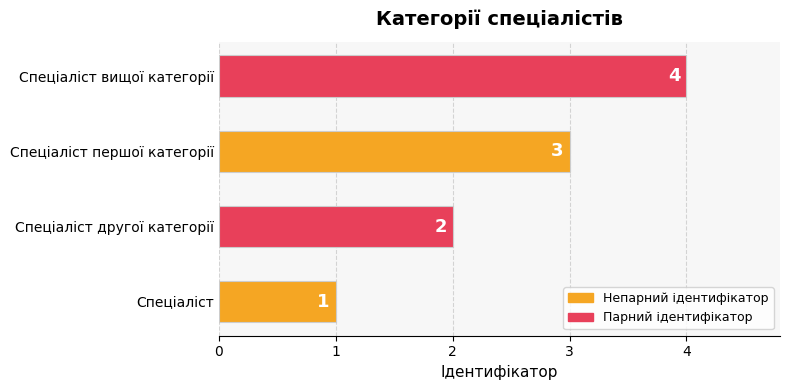

What is the ratio of the value at Спеціаліст to the value at Спеціаліст першої категорії?

0.3